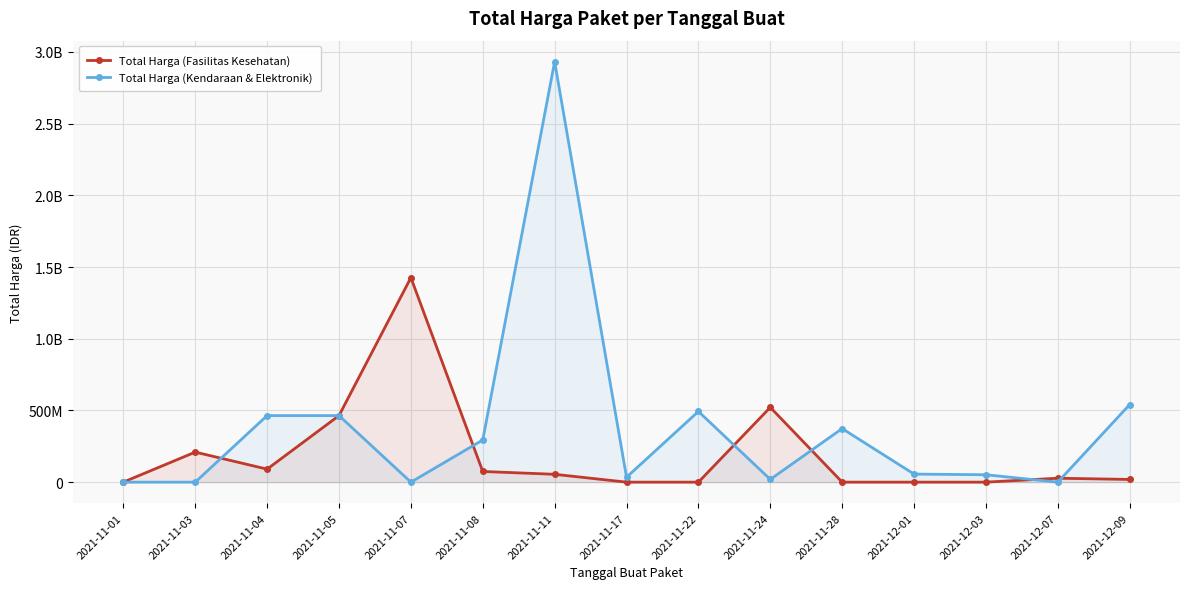

The Total Harga (Kendaraan & Elektronik) series shows -1194465568 at 2021-11-03. True or false?

False